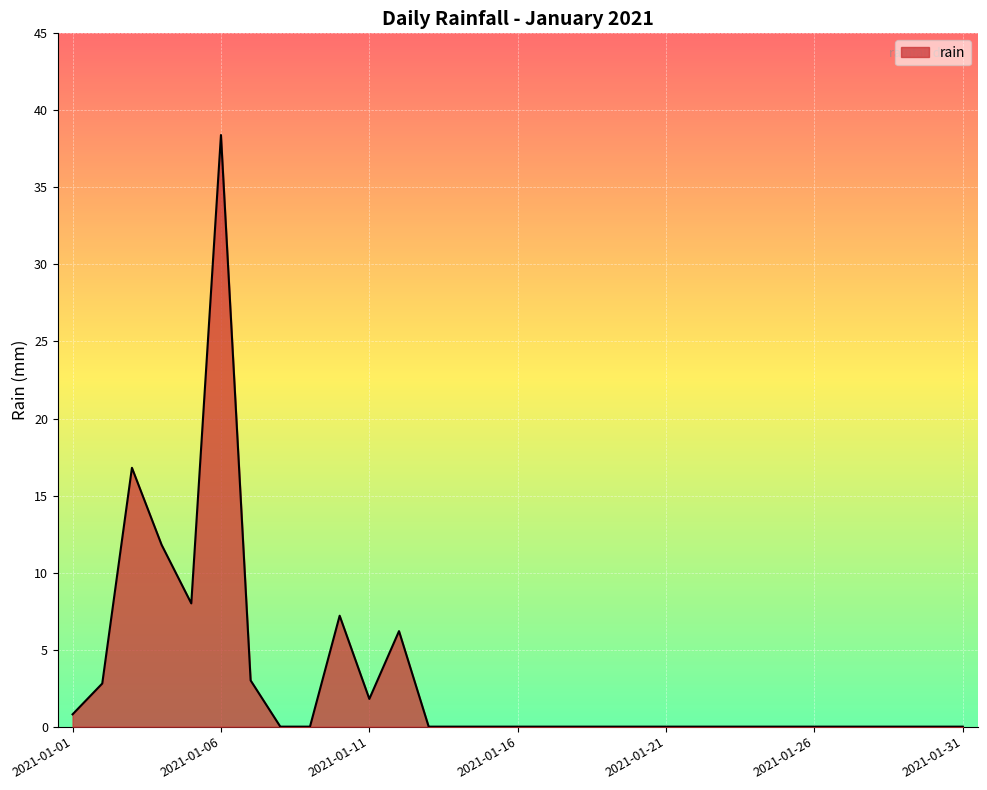

What is the greatest value displayed?

38.4